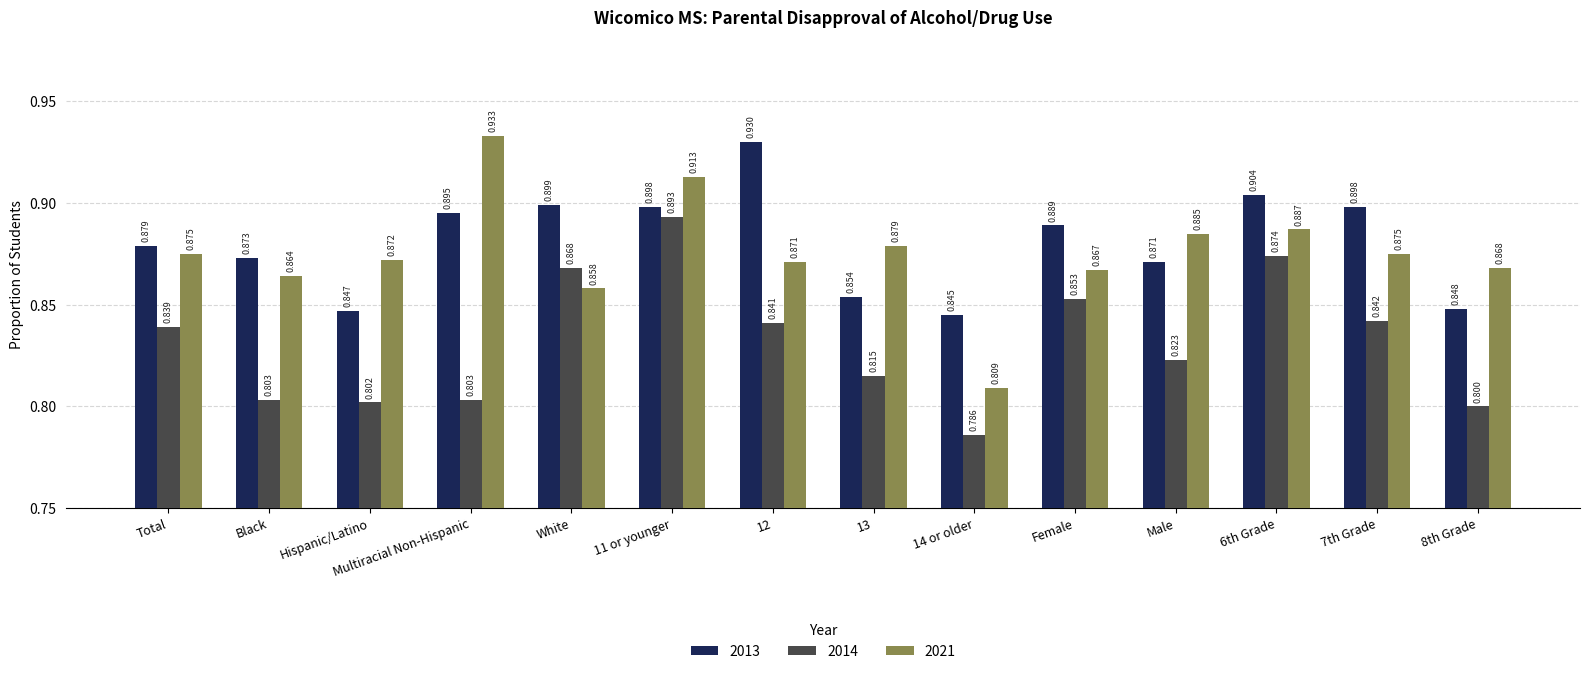

The value of 2014 at 8th Grade is 0.4. True or false?

False